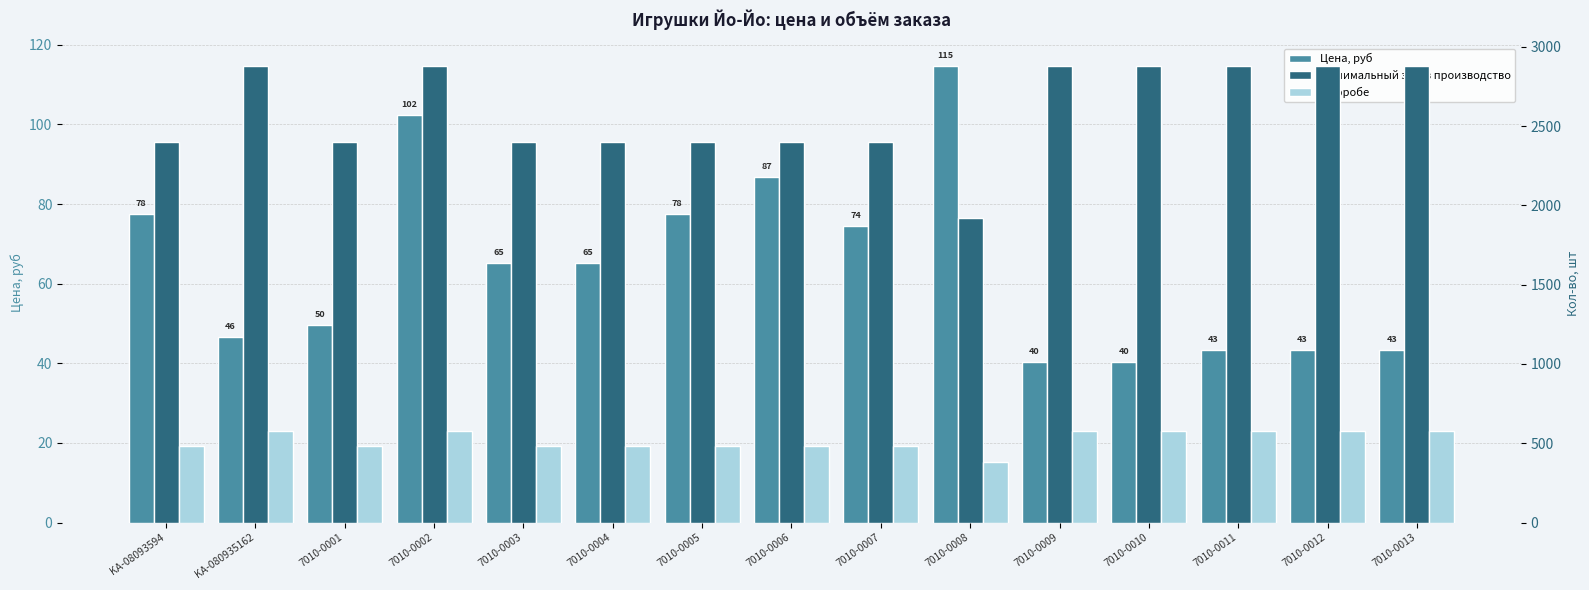

Between KA-080935162 and KA-08093594, which is larger?

KA-08093594